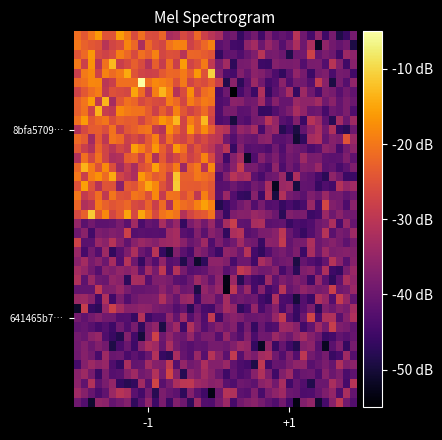

What is the minimum value shown in the chart?

-55.0